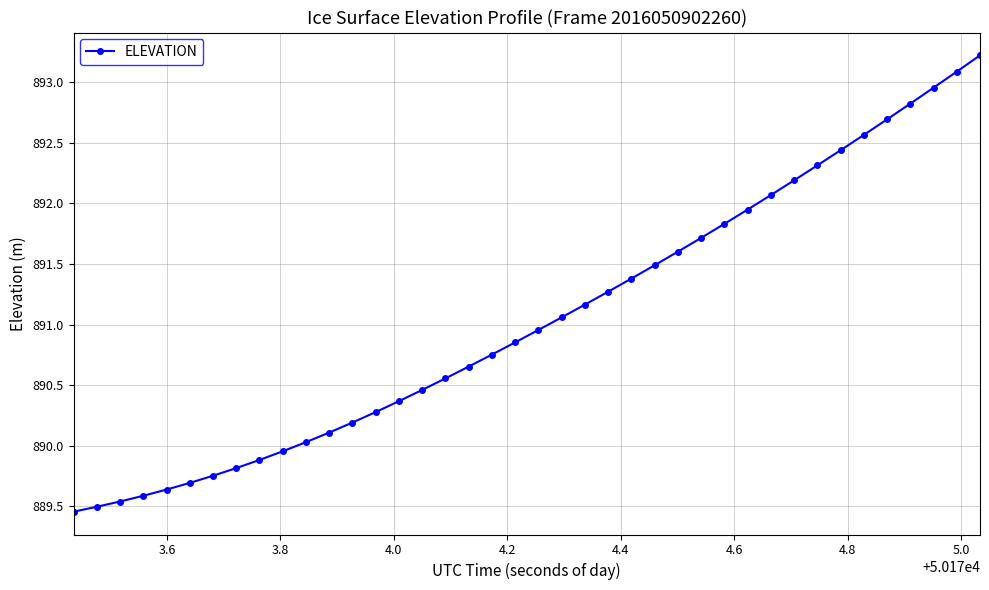

What is the value of the 14th point from the left?

890.3